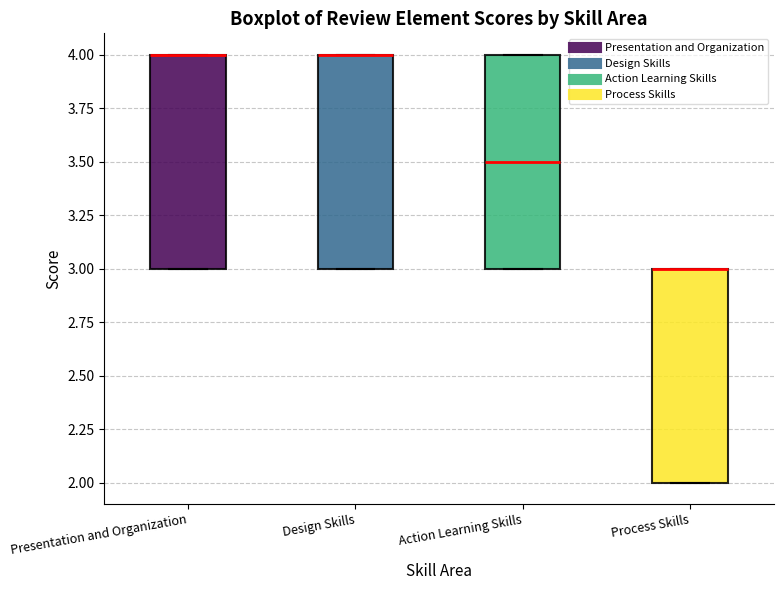

Reading left to right, transcribe this box plot: for each box, give where its median line is, the range the box spans, and where its two whiskers end, as read against the y-axis. The values are not printed on the chart, so give them approximately, as read against the axis.

Presentation and Organization: median 4.0 (drawn on the box's upper edge), box 3.0 to 4.0, whiskers 3.0 to 4.0
Design Skills: median 4.0 (drawn on the box's upper edge), box 3.0 to 4.0, whiskers 3.0 to 4.0
Action Learning Skills: median 3.5, box 3.0 to 4.0, whiskers 3.0 to 4.0
Process Skills: median 3.0 (drawn on the box's upper edge), box 2.0 to 3.0, whiskers 2.0 to 3.0